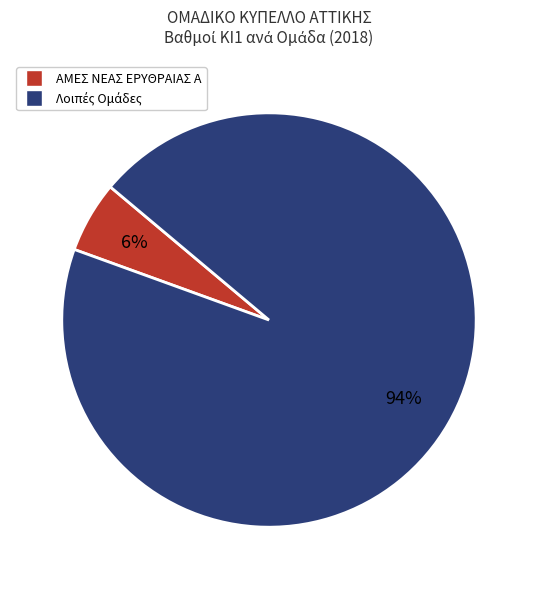

Does any single category account for the majority?

Yes